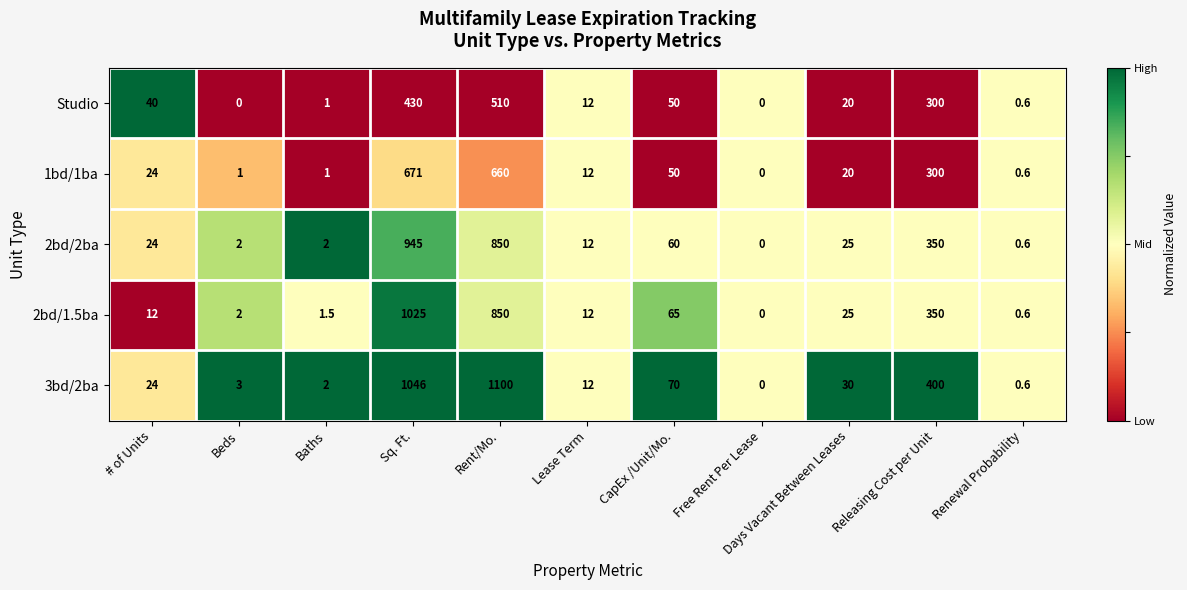

The 1bd/1ba series shows 12.0 at Lease Term. True or false?

True